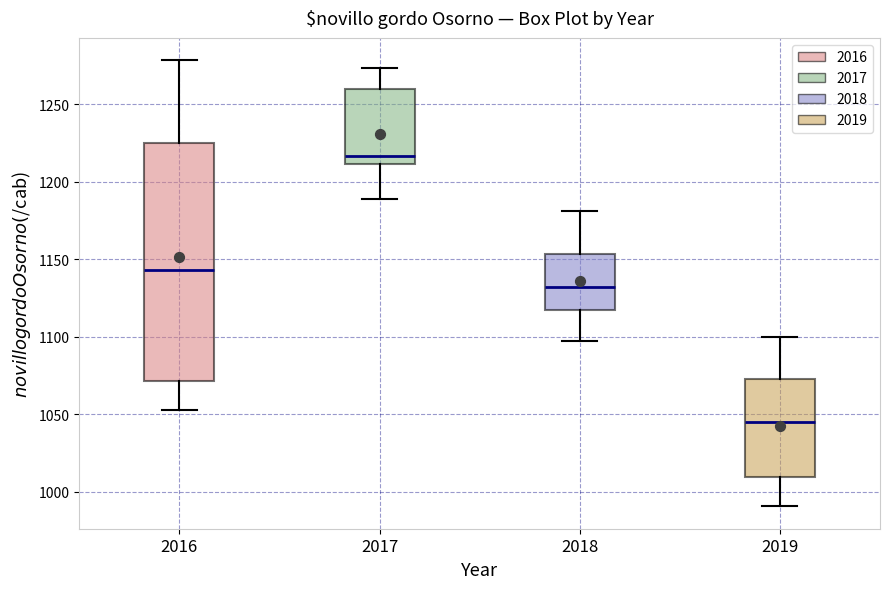

Reading left to right, transcribe this box plot: for each box, give where its median line is, the range the box spans, and where its two whiskers end, as read against the y-axis. The values are not printed on the chart, so give them approximately, as read against the axis.

2016: median 1145, box 1070 to 1225, whiskers 1055 to 1280
2017: median 1215, box 1210 to 1260, whiskers 1190 to 1275
2018: median 1130, box 1115 to 1155, whiskers 1095 to 1180
2019: median 1045, box 1010 to 1075, whiskers 990 to 1100